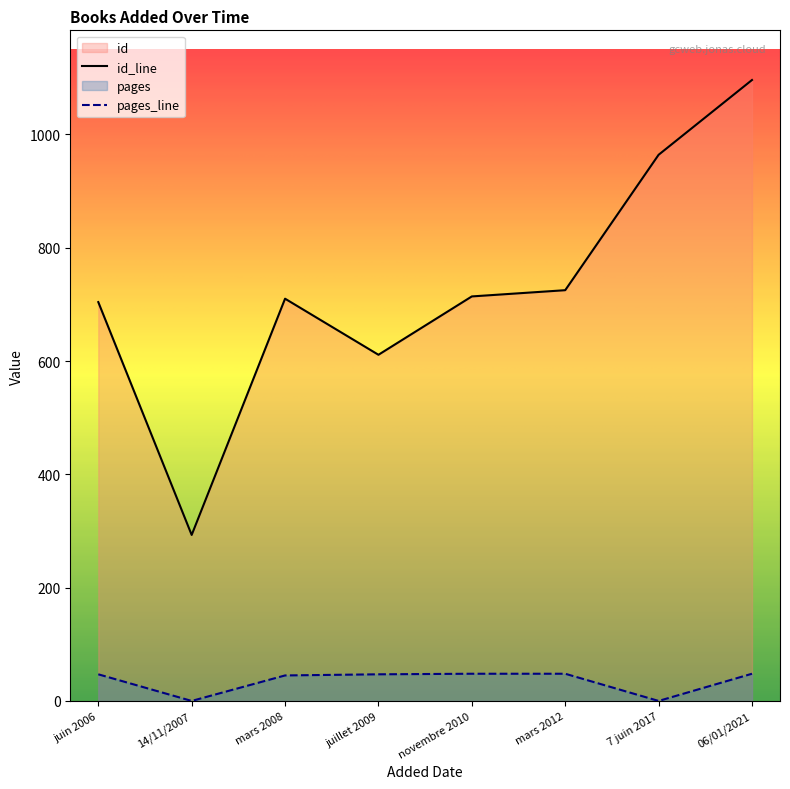

How many values in the id series exceed 714?

3